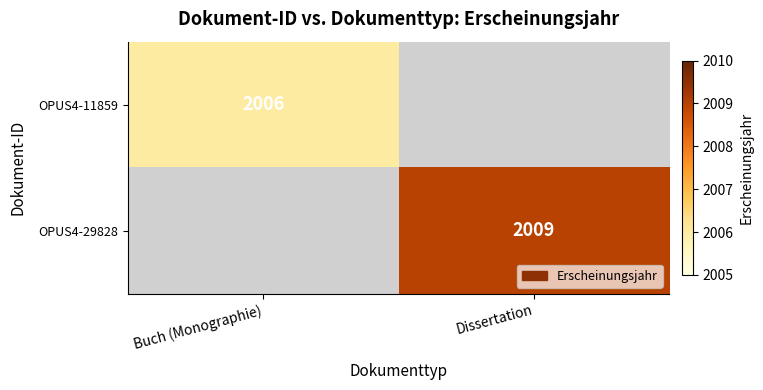

How many categories are shown in the chart?

2